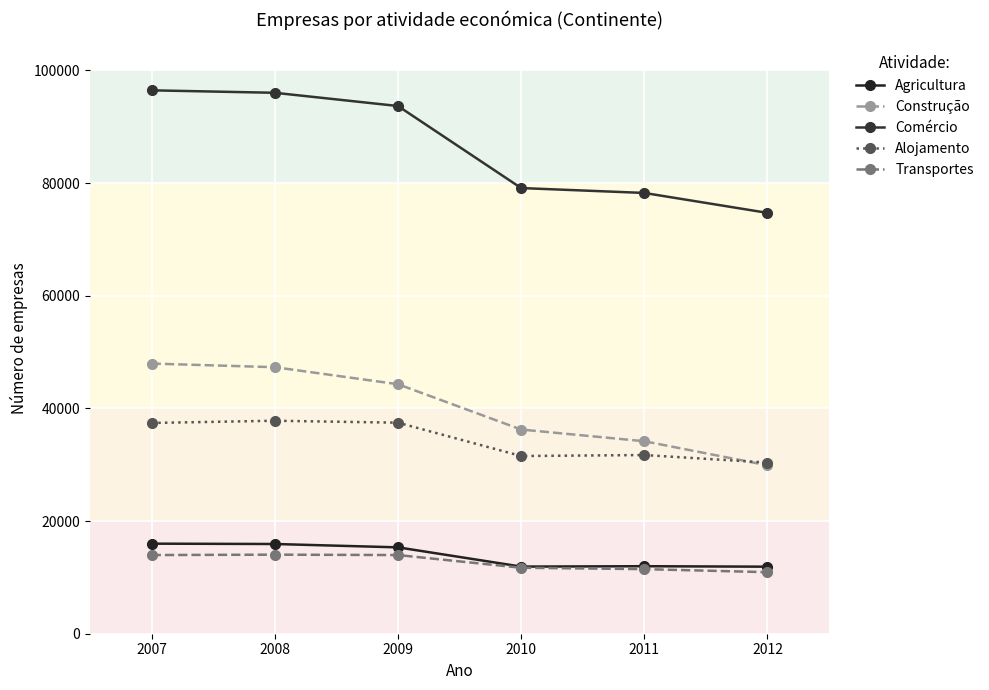

At how many categories does at least one series exceed 81296?

3